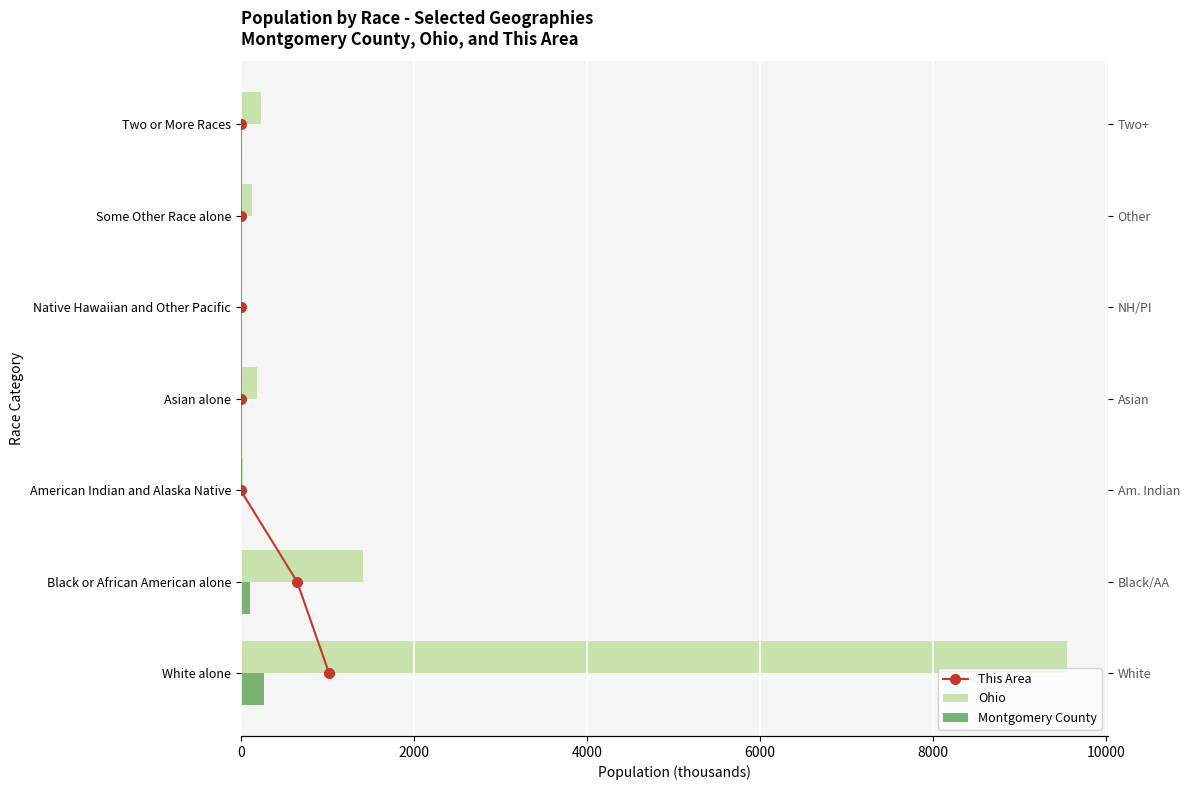

What is the value of the Montgomery County bar at the 1st from the left?

272.9